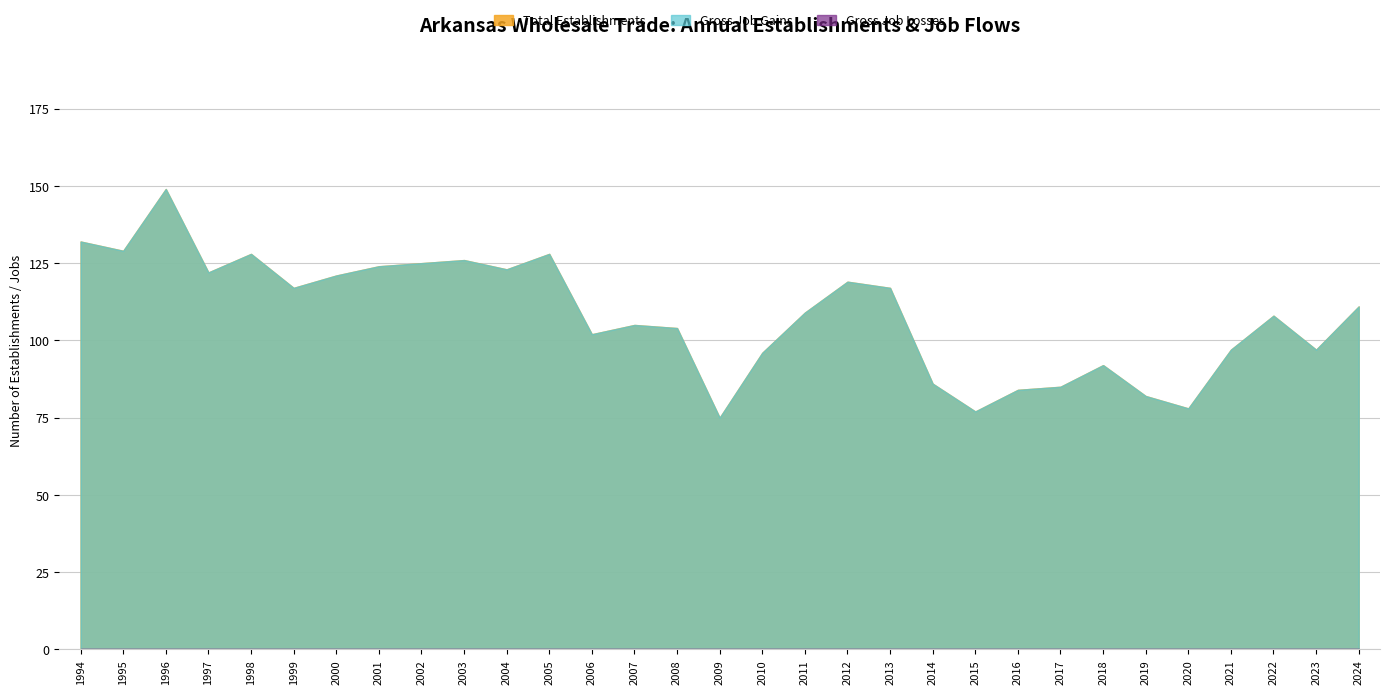

Reading right to left, list all the values displayed in this chart.

Total Establishments: 111	97	108	97	78	82	92	85	84	77	86	117	119	109	96	75	104	105	102	128	123	126	125	124	121	117	128	122	149	129	132
Gross Job Gains: 111	97	108	97	78	82	92	85	84	77	86	117	119	109	96	75	104	105	102	128	123	126	125	124	121	117	128	122	149	129	132
Gross Job Losses: 0	0	0	0	0	0	0	0	0	0	0	0	0	0	0	0	0	0	0	0	0	0	0	0	0	0	0	0	0	0	0